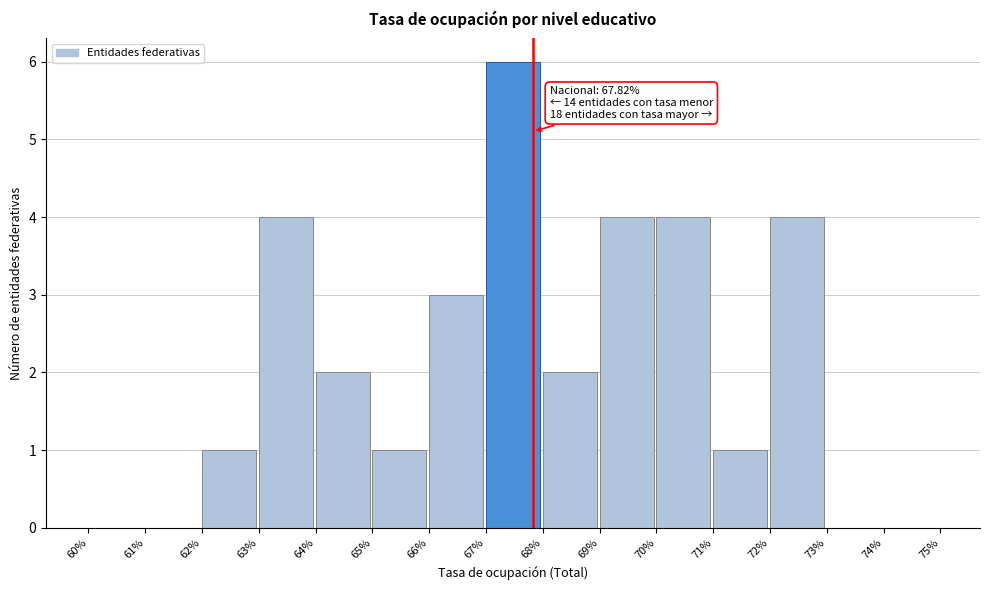

Over which range of the x-axis is the bar tallest?

67% to 68%